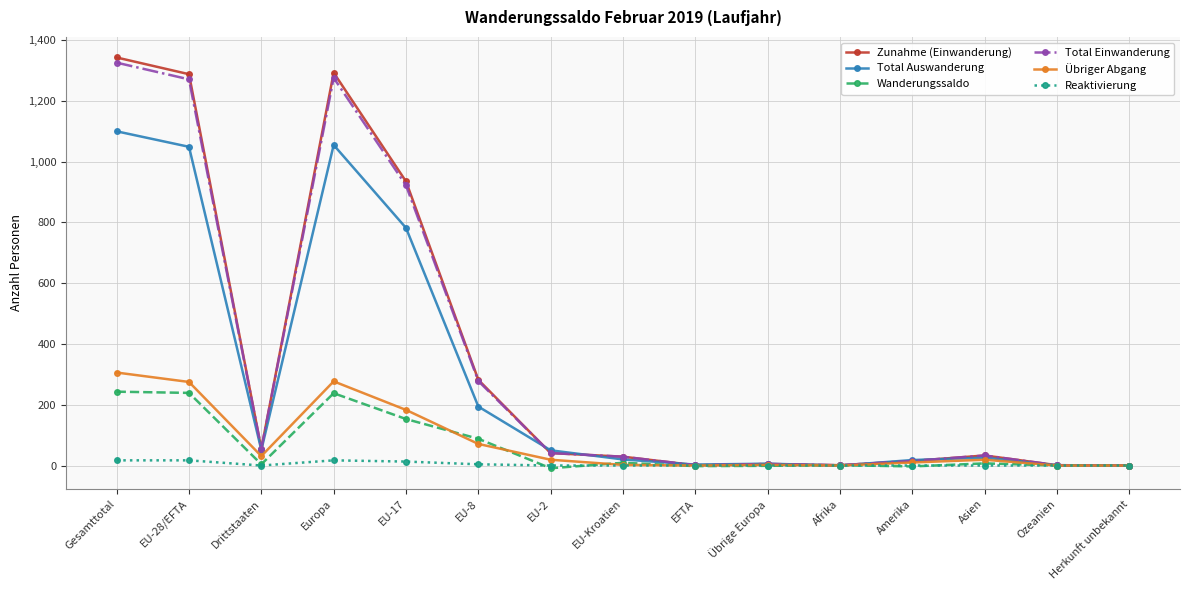

What are all the series names shown in the legend?

Zunahme (Einwanderung), Total Auswanderung, Wanderungssaldo, Total Einwanderung, Übriger Abgang, Reaktivierung